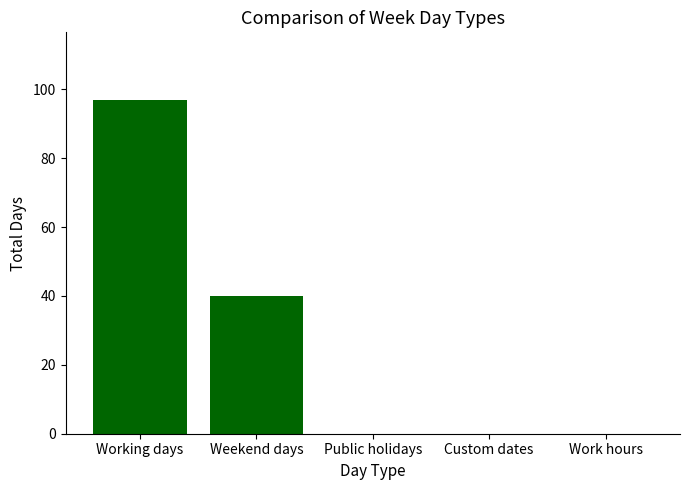

Reading left to right, what are all the values shown in this chart?

Working days=97	Weekend days=40	Public holidays=0	Custom dates=0	Work hours=0